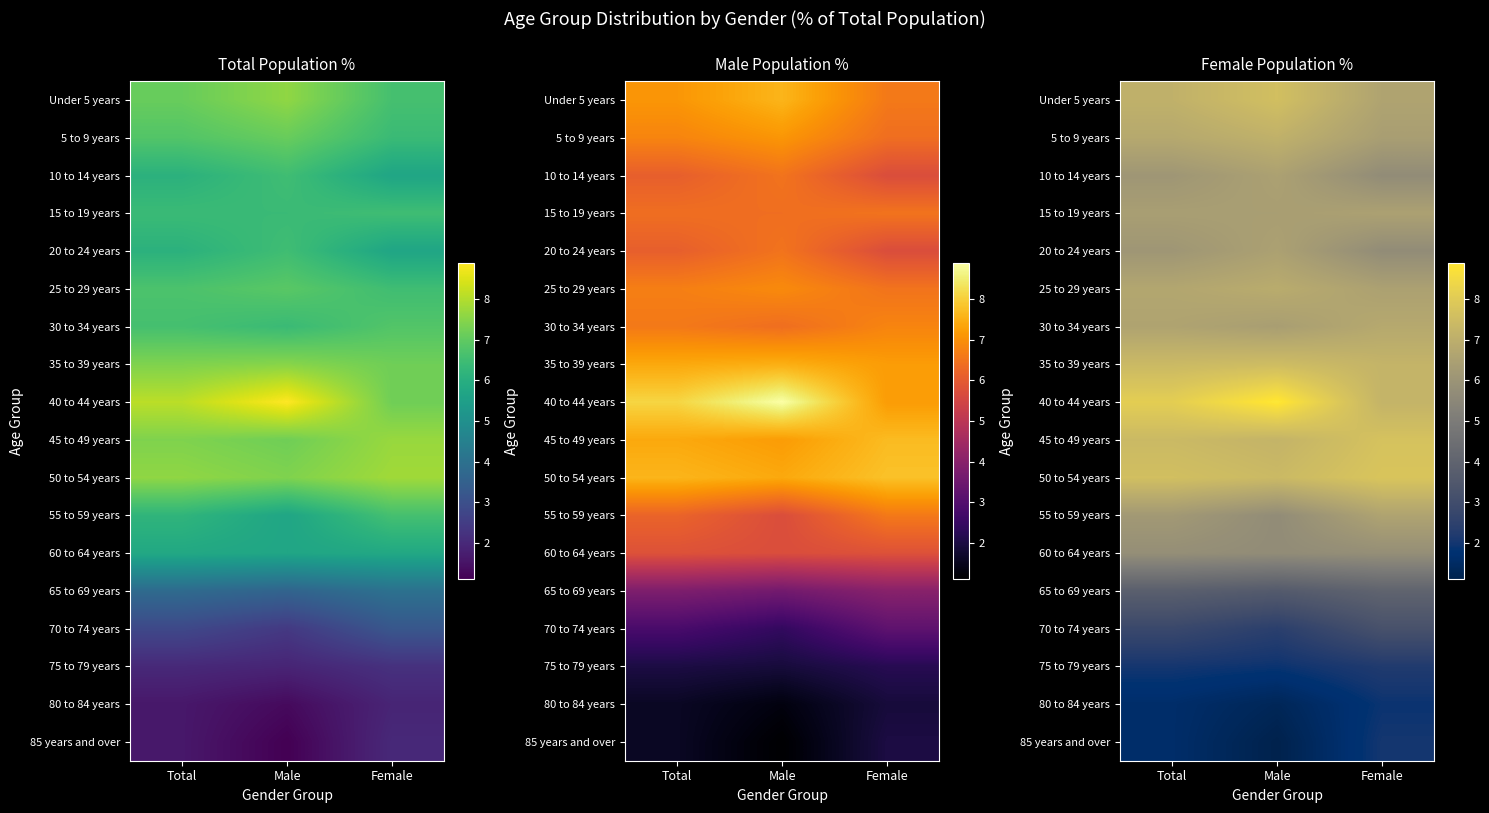

What value does the 85 years and over series have at Total?

1.6